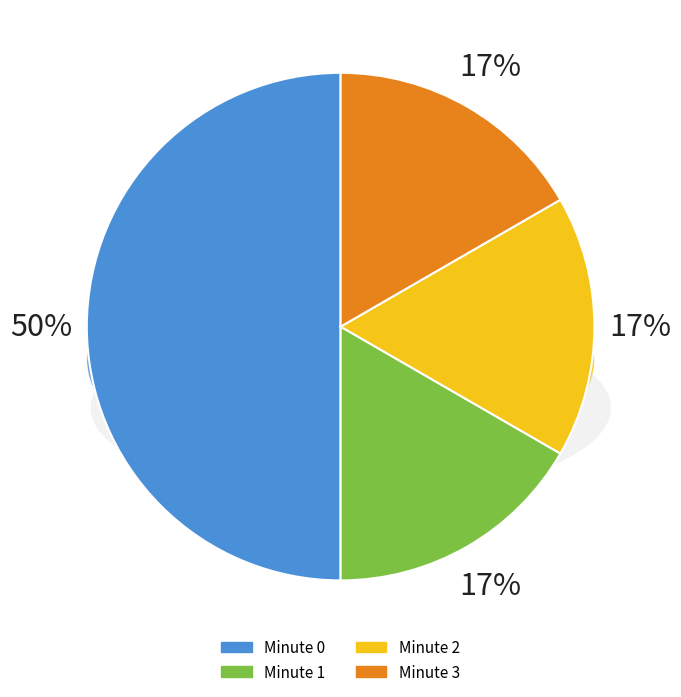

Combined, do Minute 0 and Minute 2 account for over 50%?

Yes